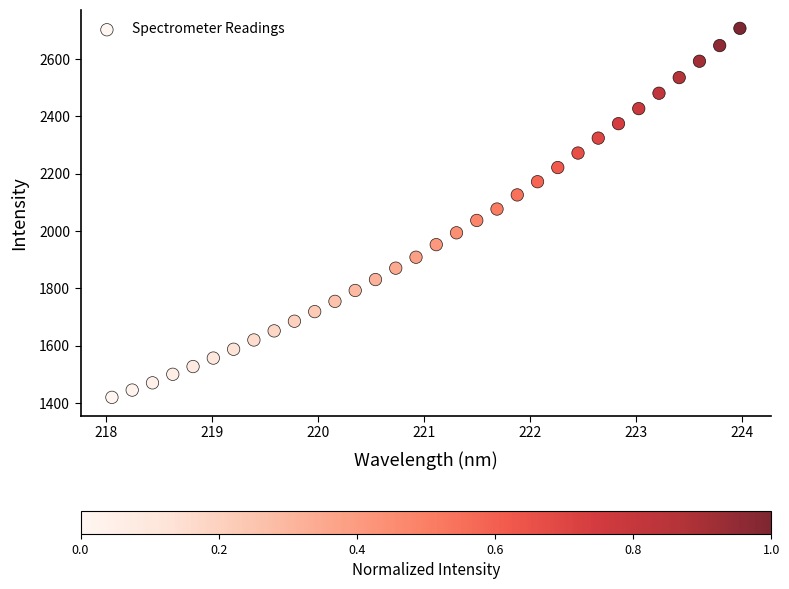

What is the range of Y values (max minus min)?

1287.8